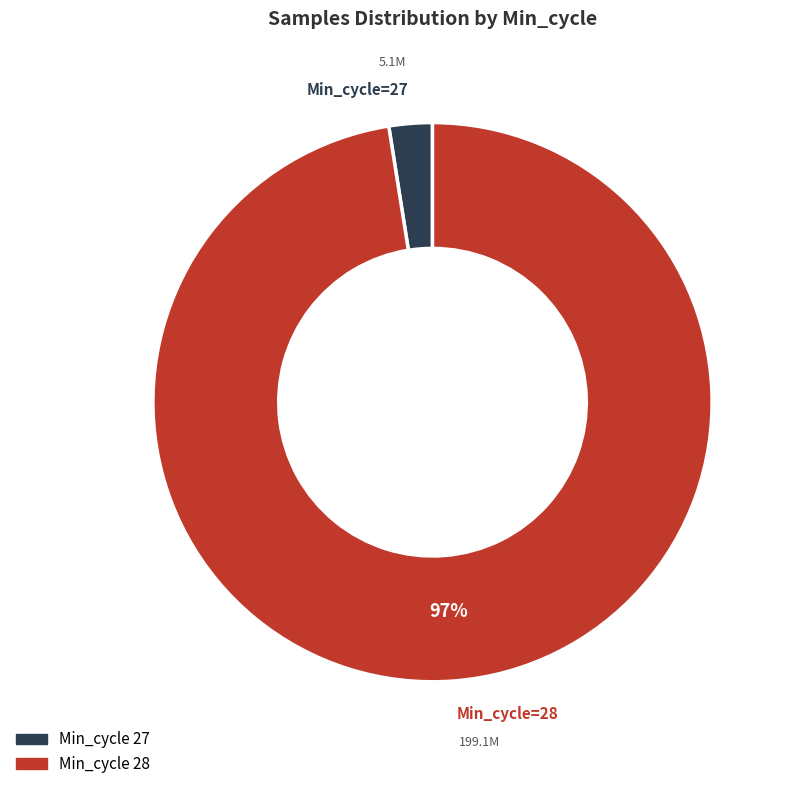

Does any single category account for the majority?

Yes